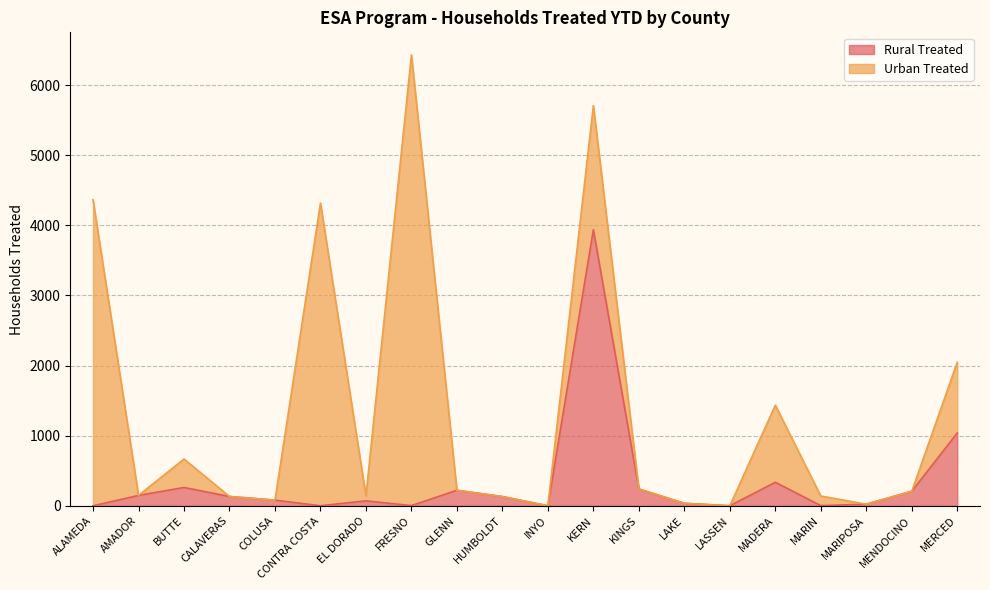

What is the difference between the values at COLUSA and HUMBOLDT?

51